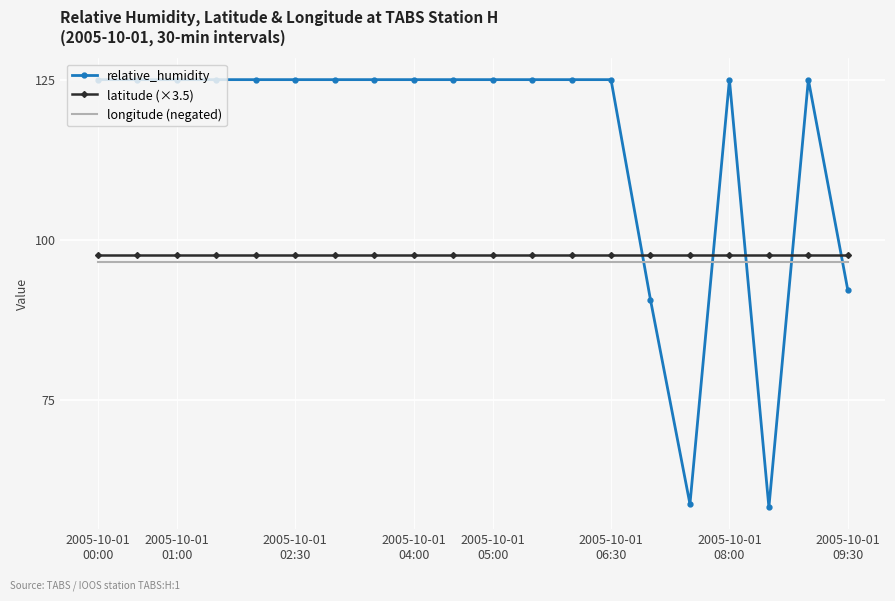

What is the smallest value displayed?

58.2